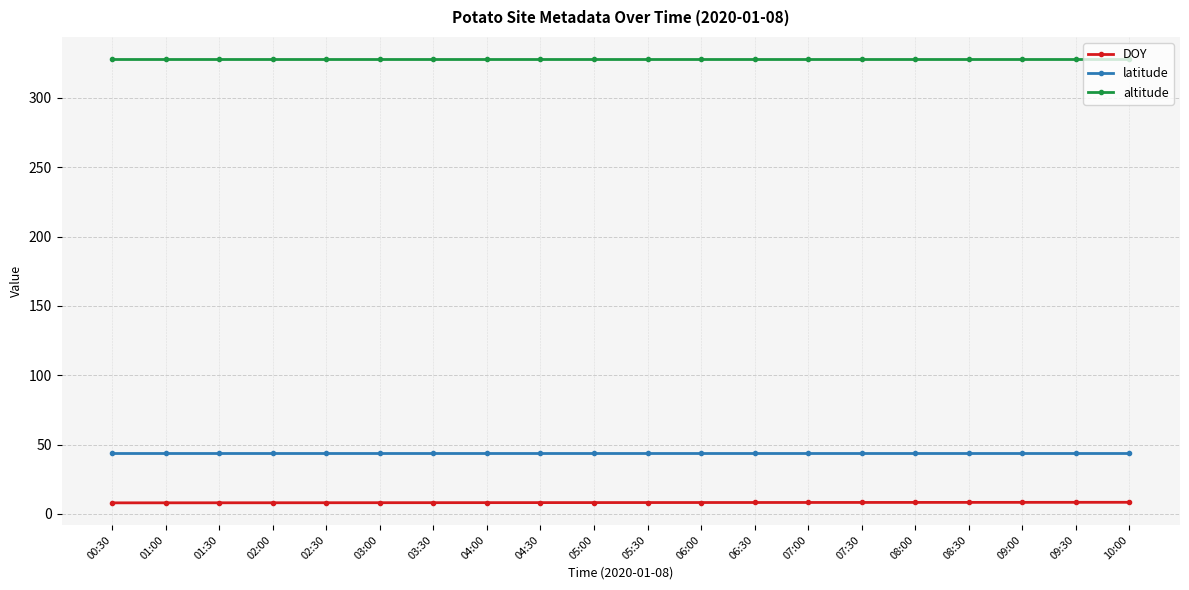

What is the maximum value for altitude?

328.0